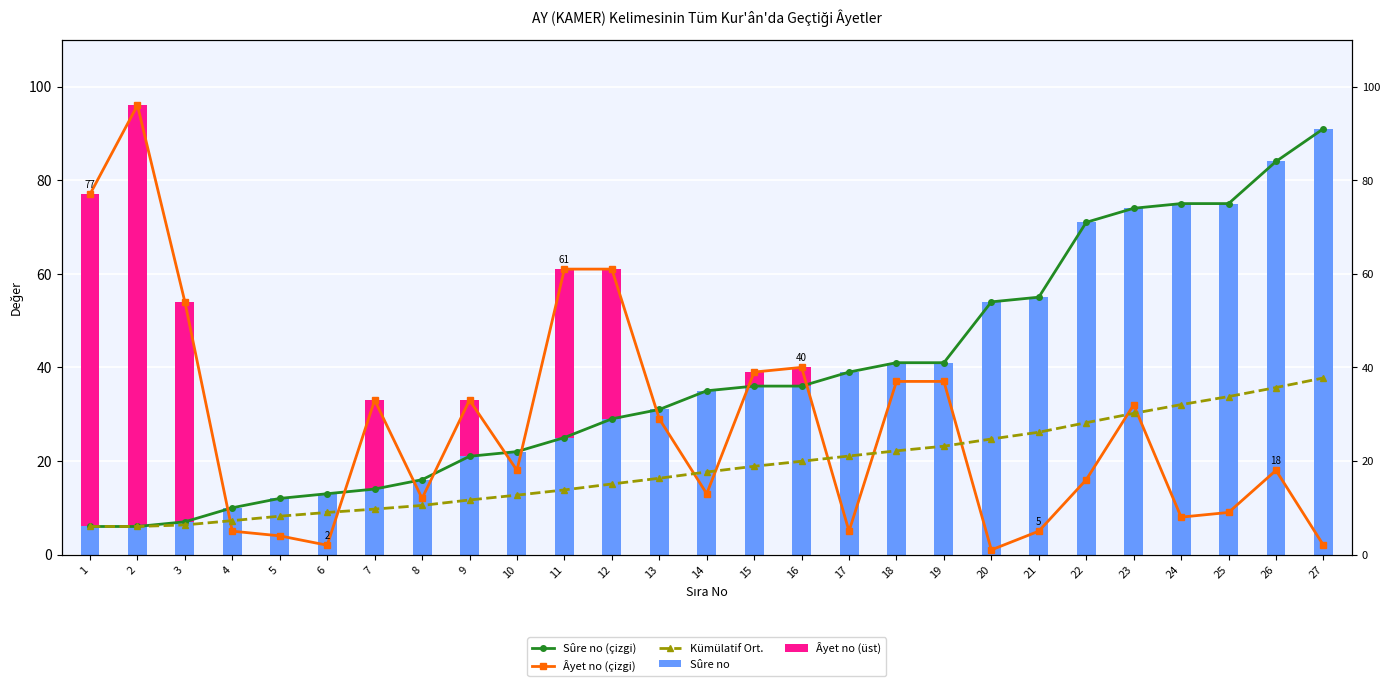

Are the bars horizontal?

No